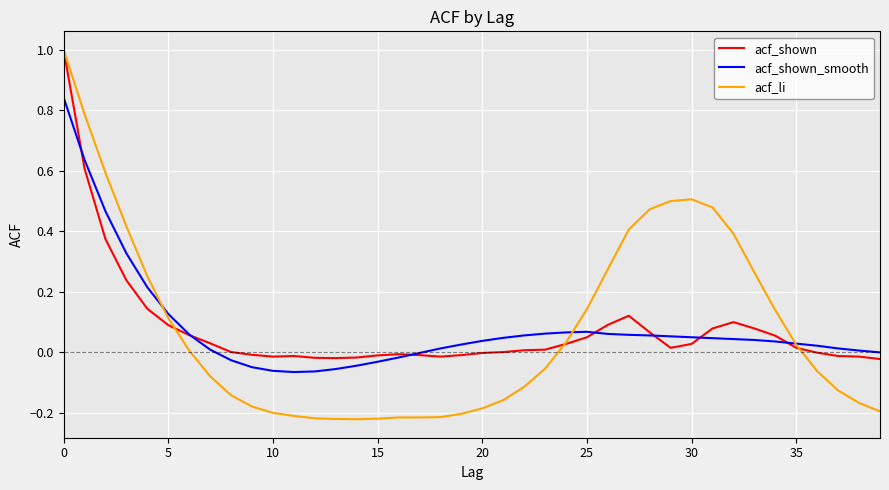

Which series has the largest range (max minus min)?

acf_li